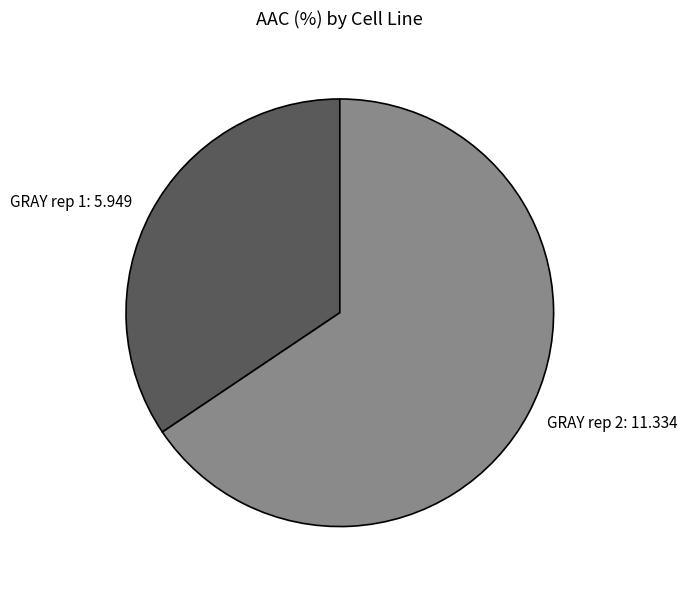

Is the sum of GRAY rep 2 and GRAY rep 1 greater than half?

Yes